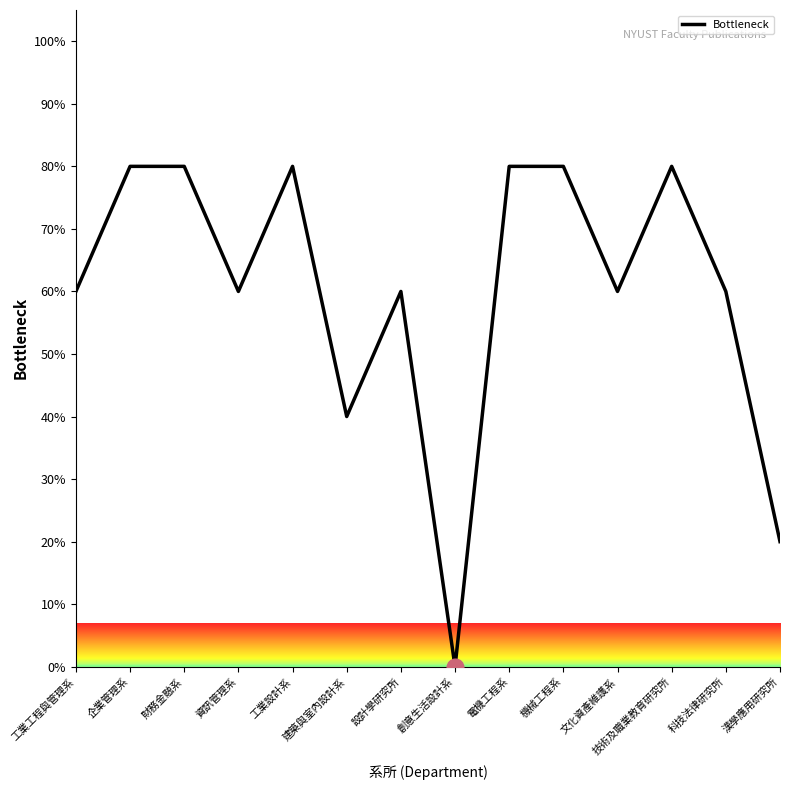

At which category does the data reach its first local valley?

資訊管理系